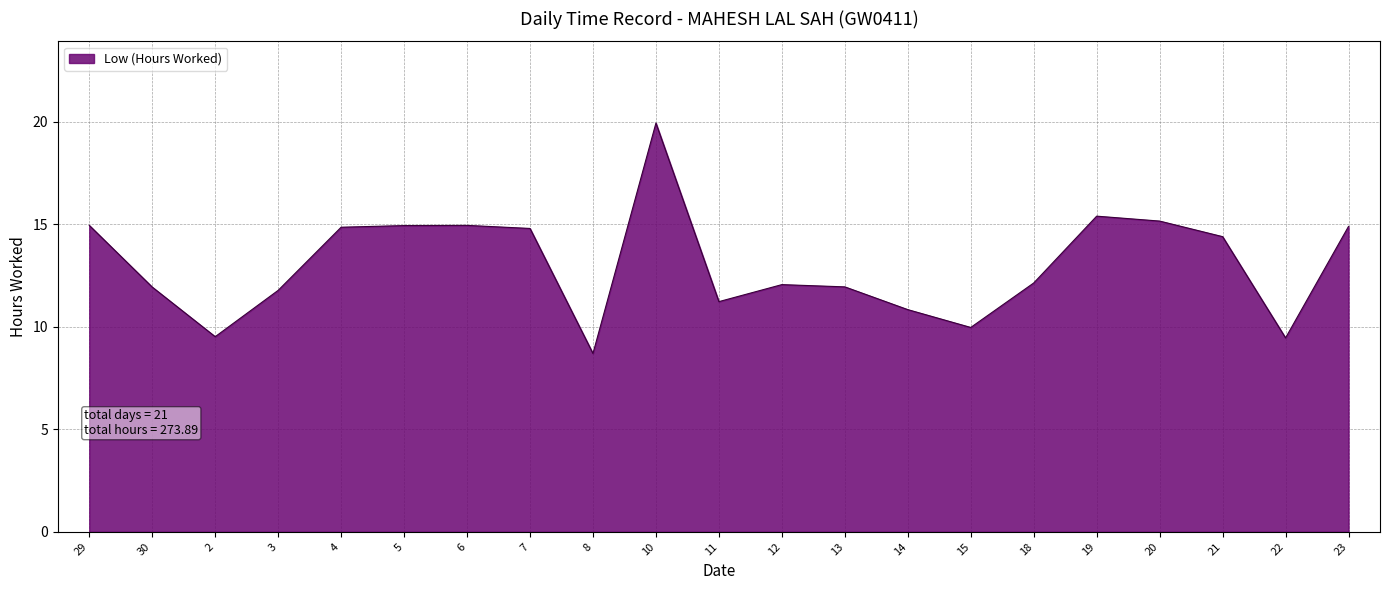

What is the smallest value displayed?

8.7